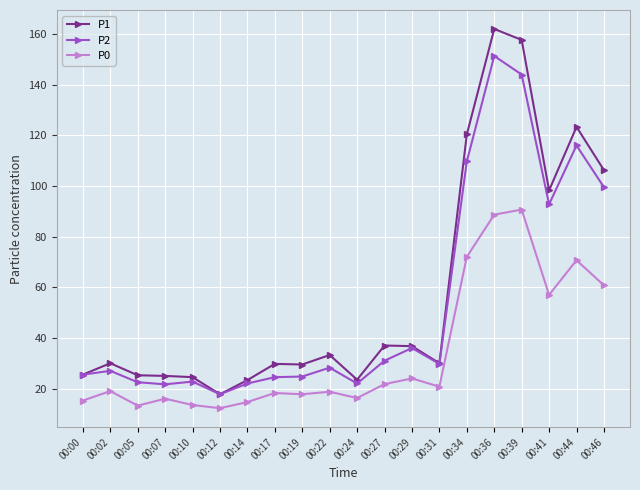

Rank the series by their maximum value, from highest to lowest.

P1, P2, P0